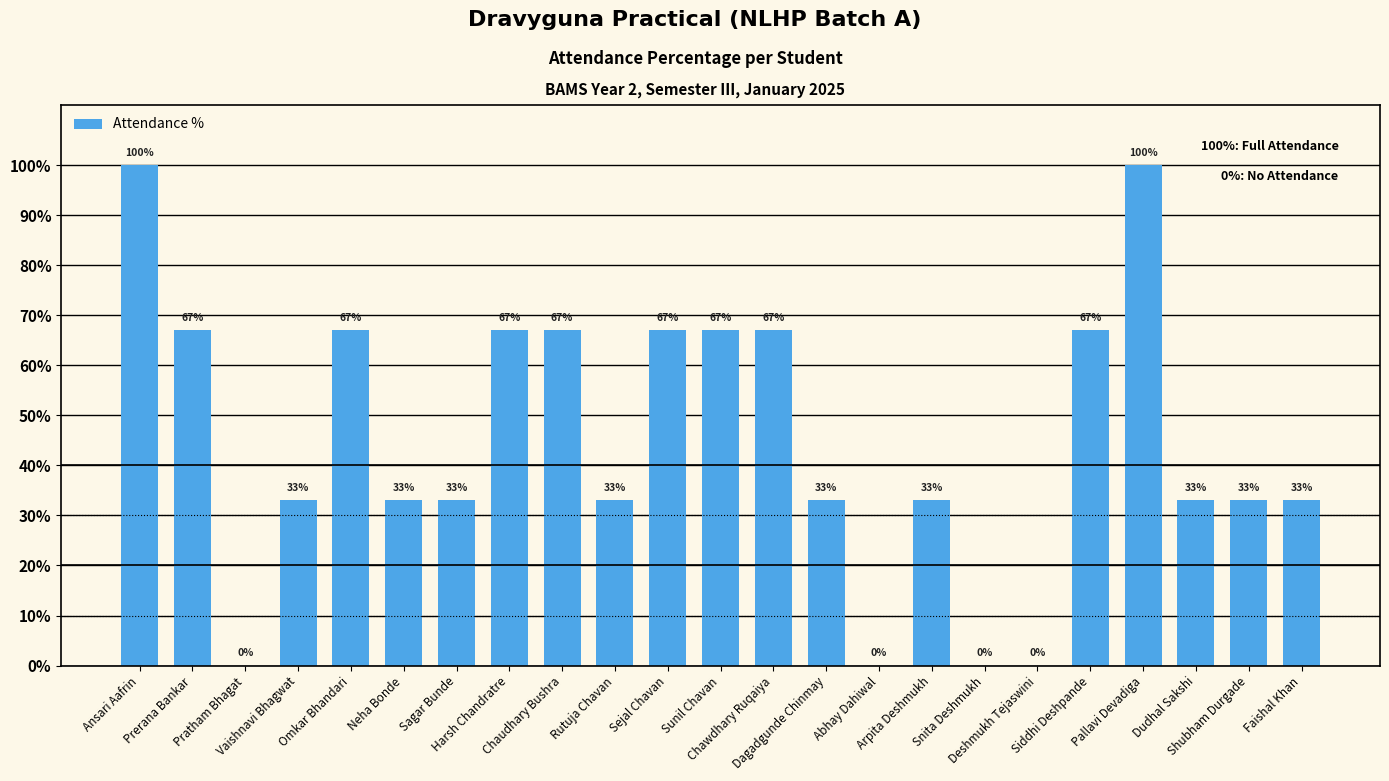

What is the sum of all values?

1033